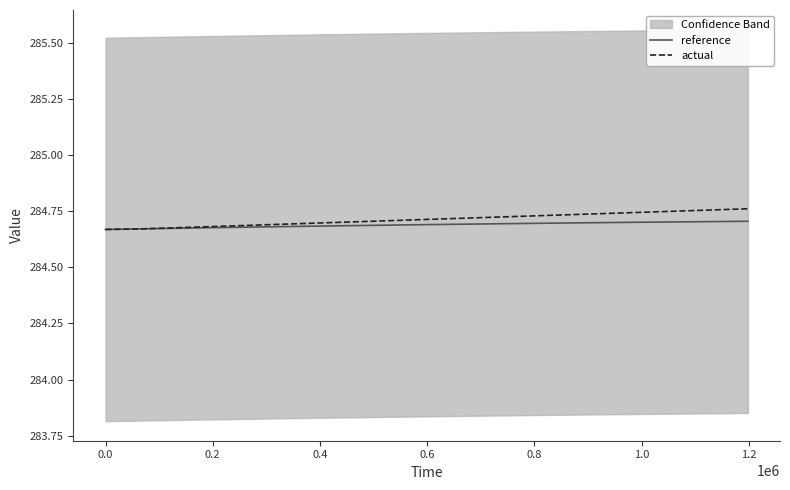

True or false: reference has a value of 454.5 at 9.

False